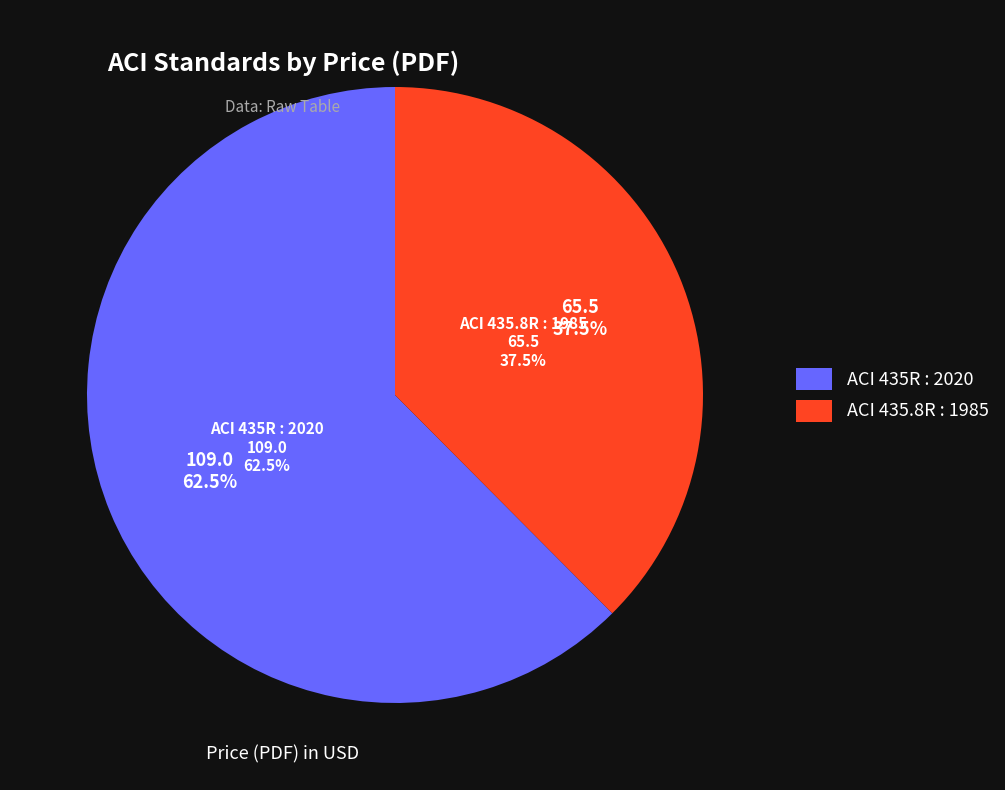

What percentage is NOT represented by ACI 435.8R : 1985?

62.5%